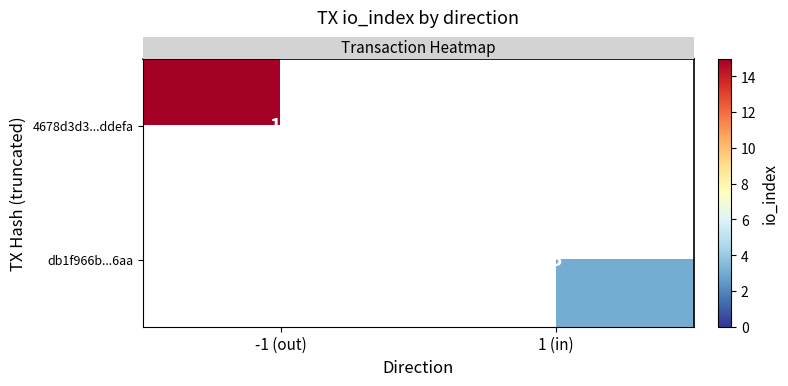

Which series has the widest spread of values?

row_0